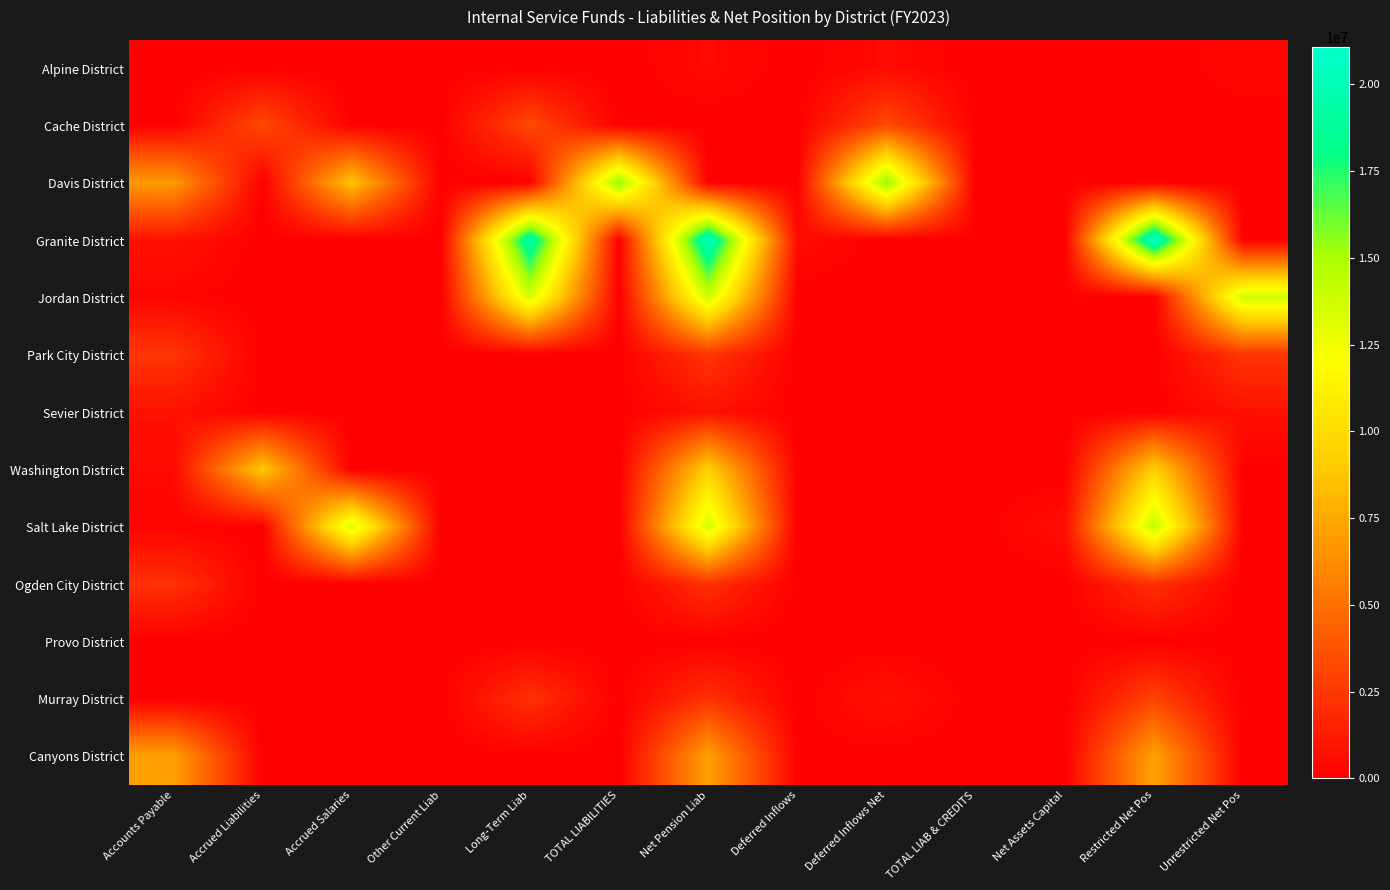

Between Accounts Payable and Net Assets Capital, which series saw the biggest shift?

Canyons District